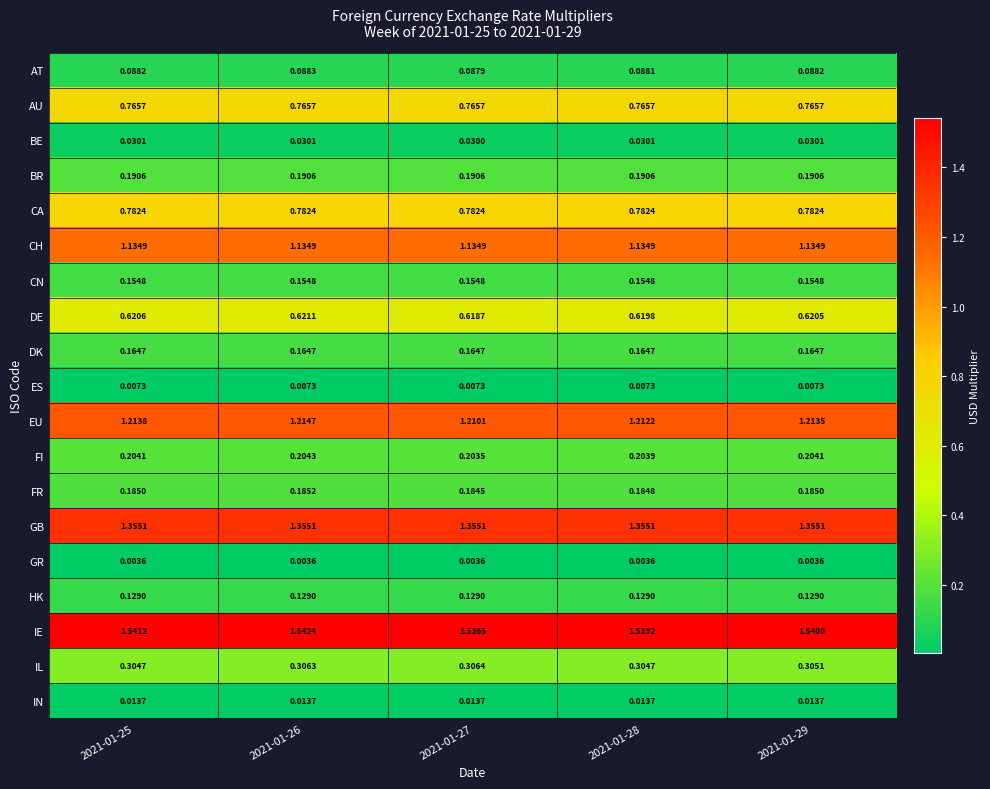

Which series has the widest spread of values?

IE